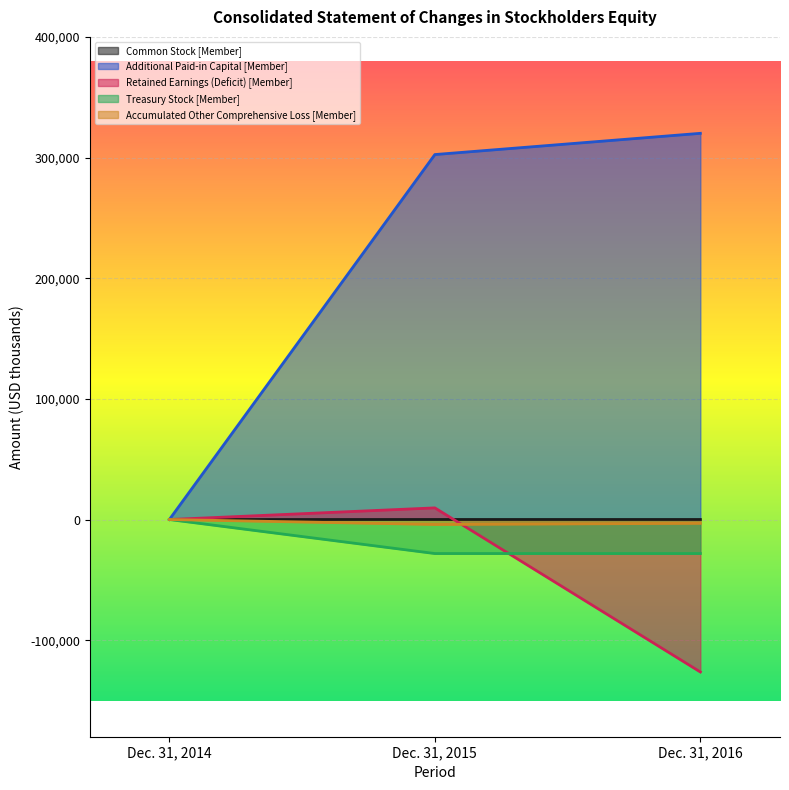

What is the total value across all series at Dec. 31, 2015?

279914